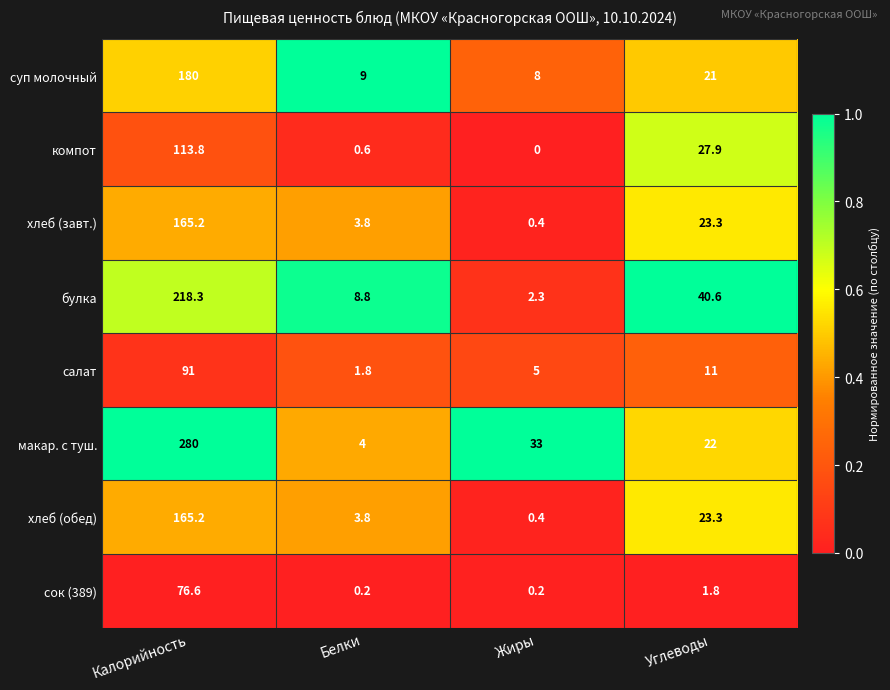

How many distinct data groups are displayed?

8